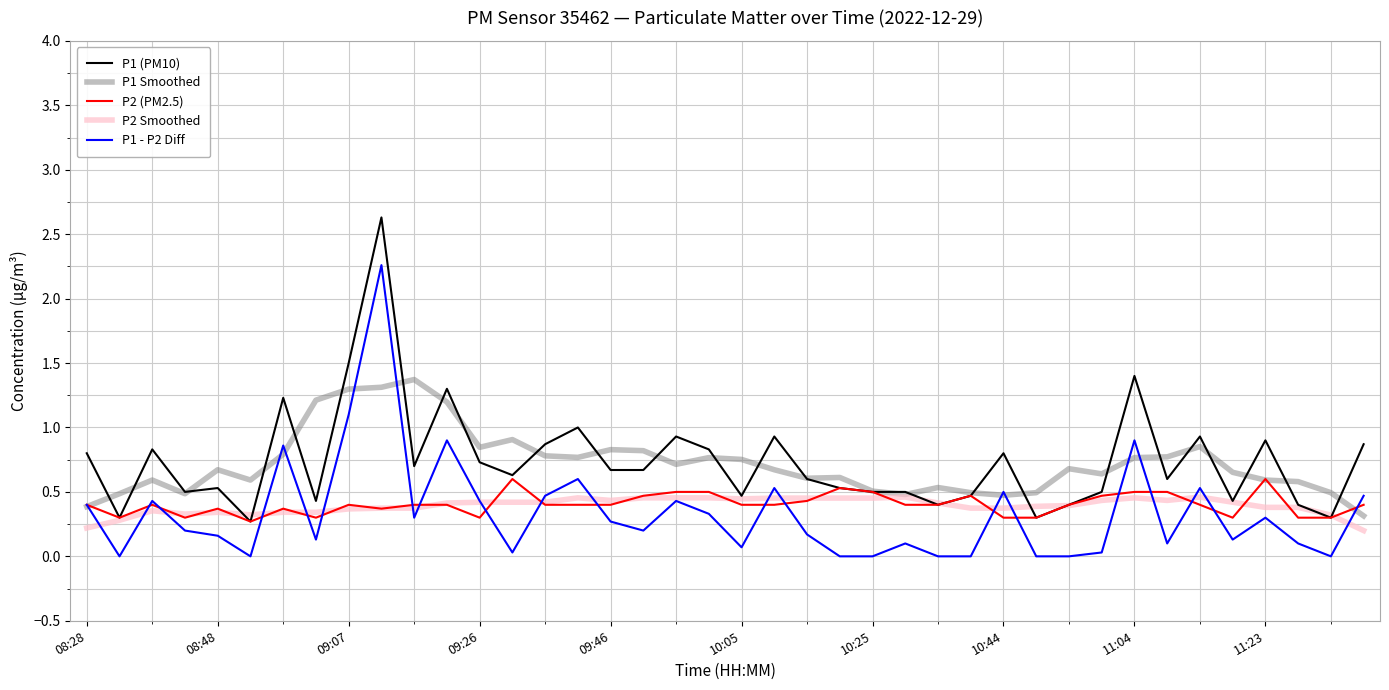

Which series has the widest spread of values?

P1 (PM10)